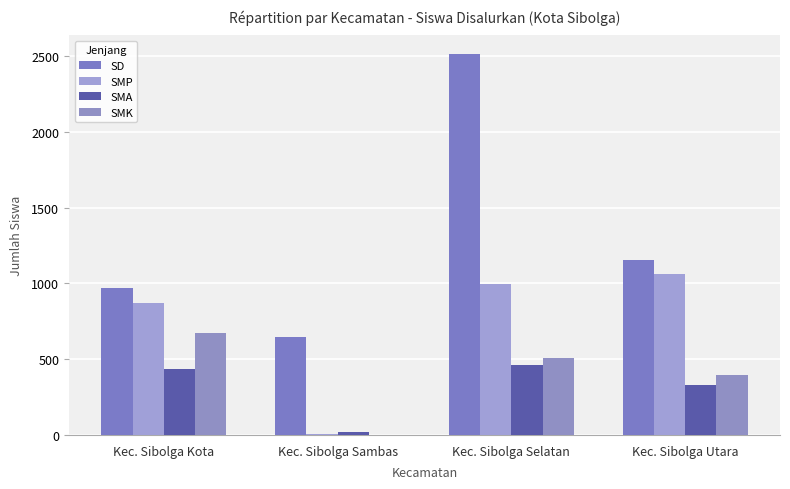

Are the bars horizontal?

No